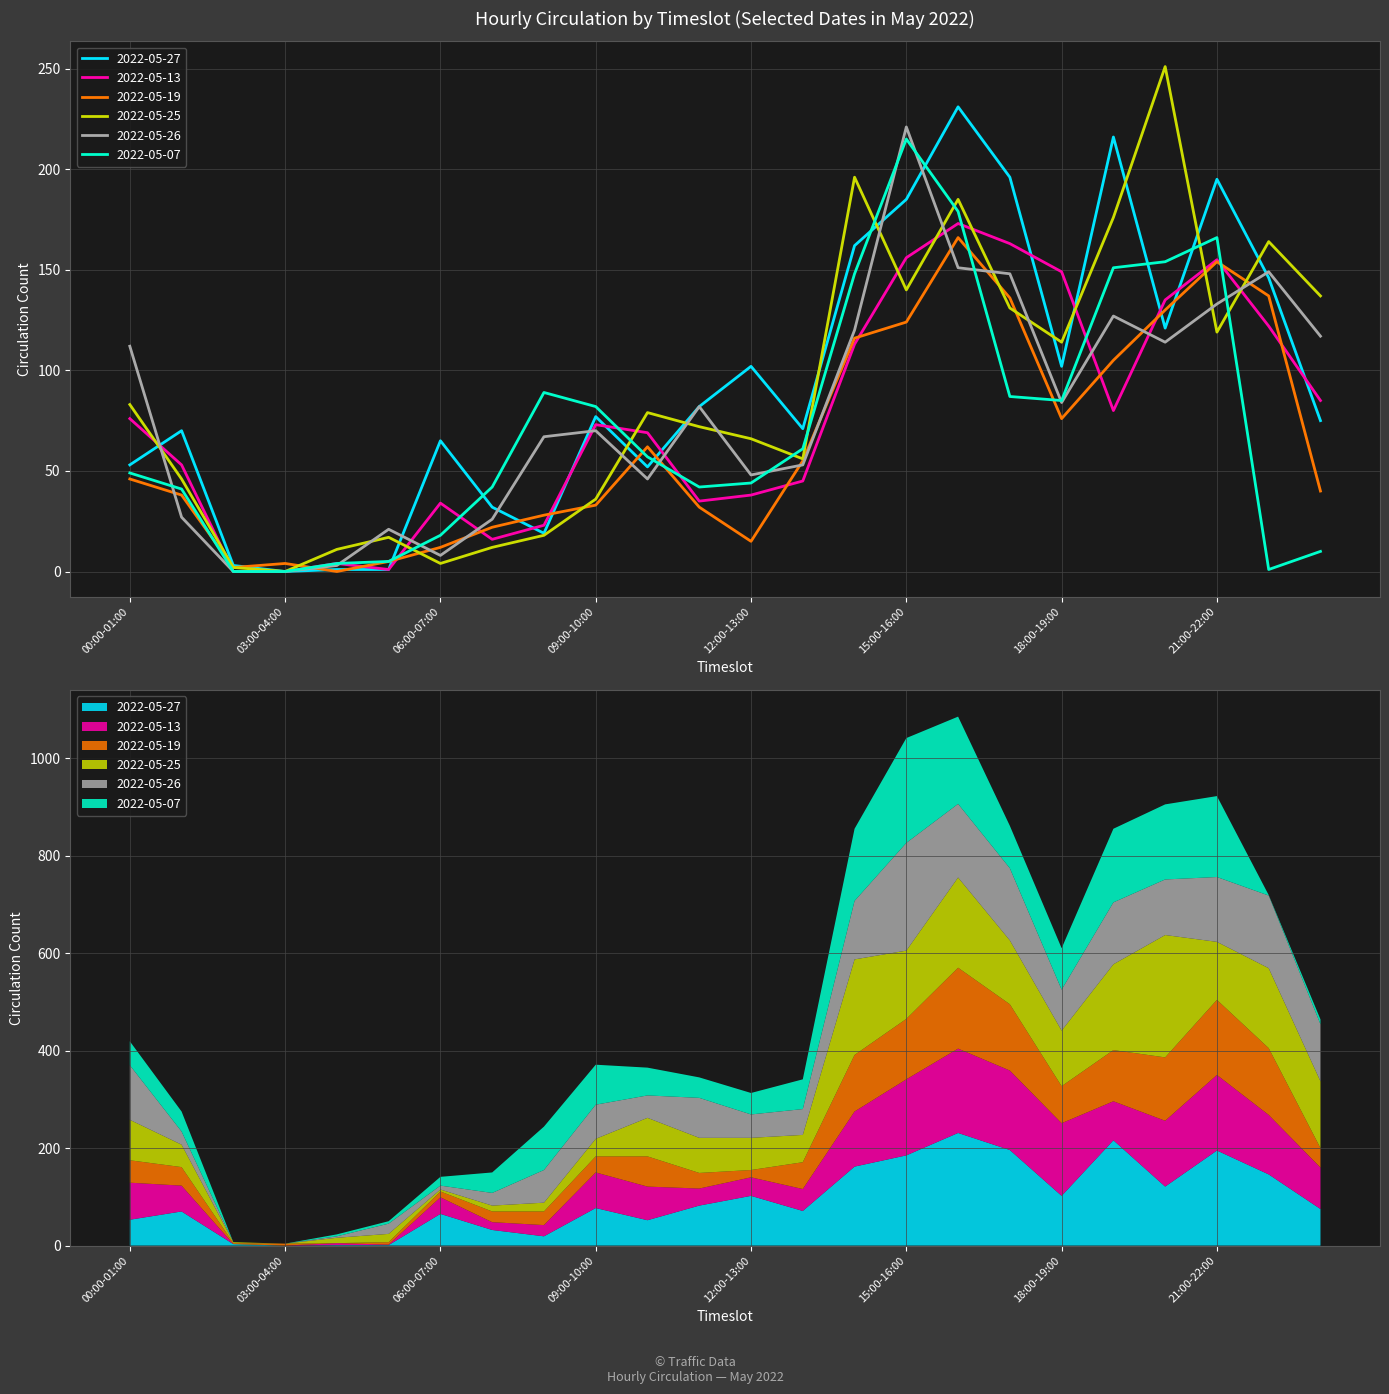

True or false: 2022-05-07 has a value of 215 at 15:00-16:00.

True